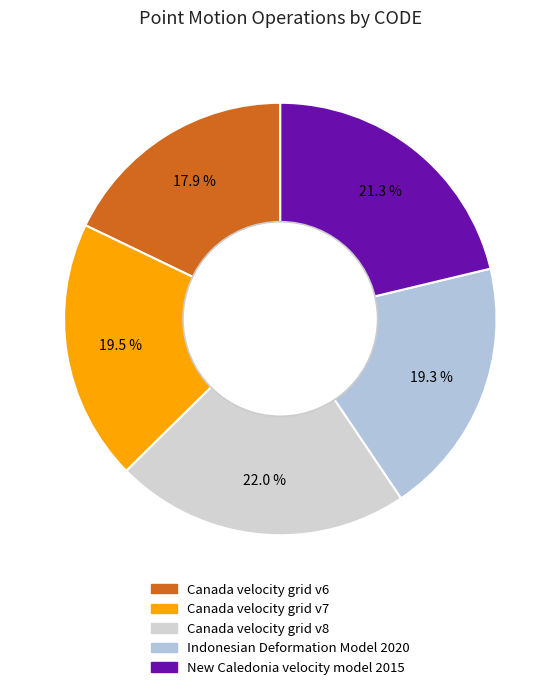

True or false: New Caledonia velocity model 2015 accounts for 35% of the total.

False